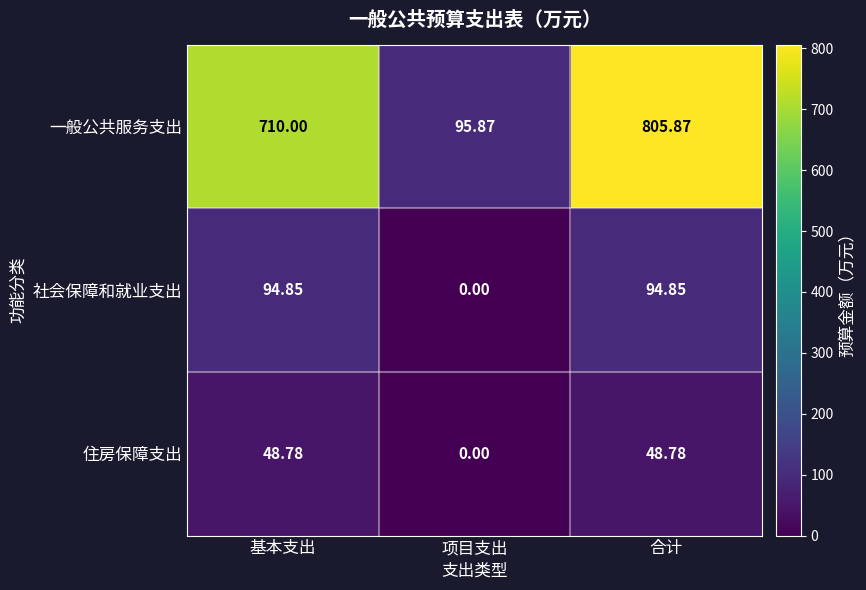

At which label does 一般公共服务支出 reach its minimum?

项目支出